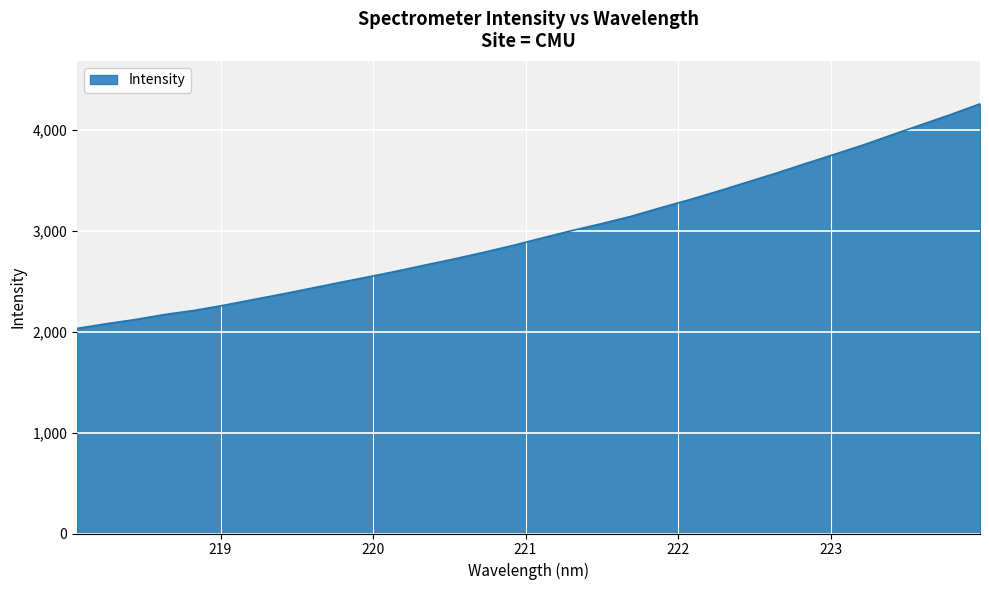

What is the minimum value shown in the chart?

2031.9